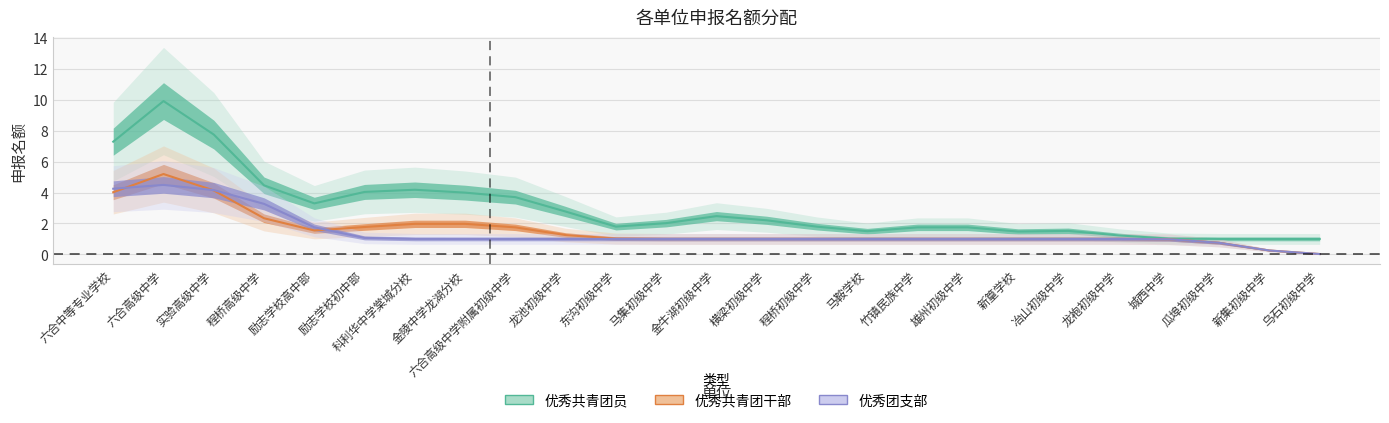

What are all the series names shown in the legend?

优秀共青团员, 优秀共青团干部, 优秀团支部